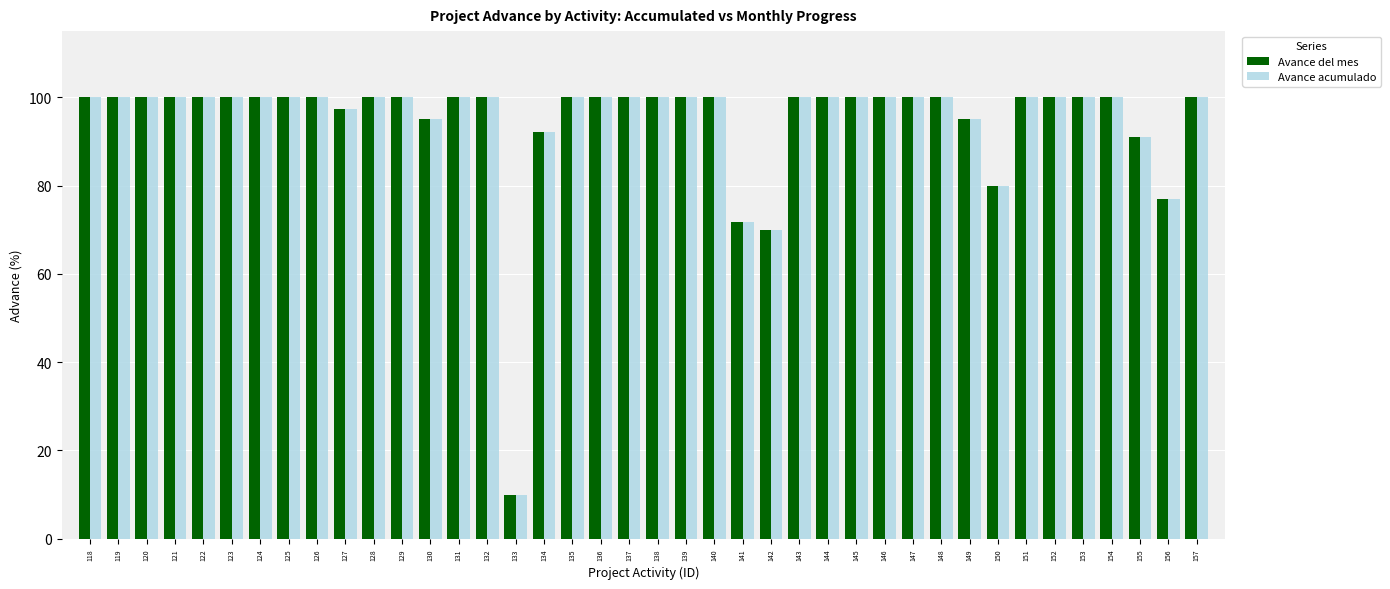

Where is Avance del mes nearest to the value 55?

142